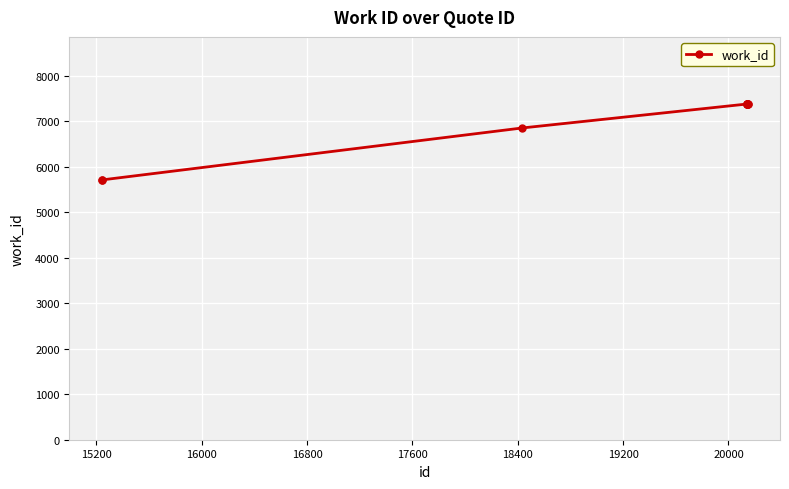

Reading left to right, list all the values displayed in this chart.

5713	5713	6855	7382	7382	7382	7382	7382	7382	7382